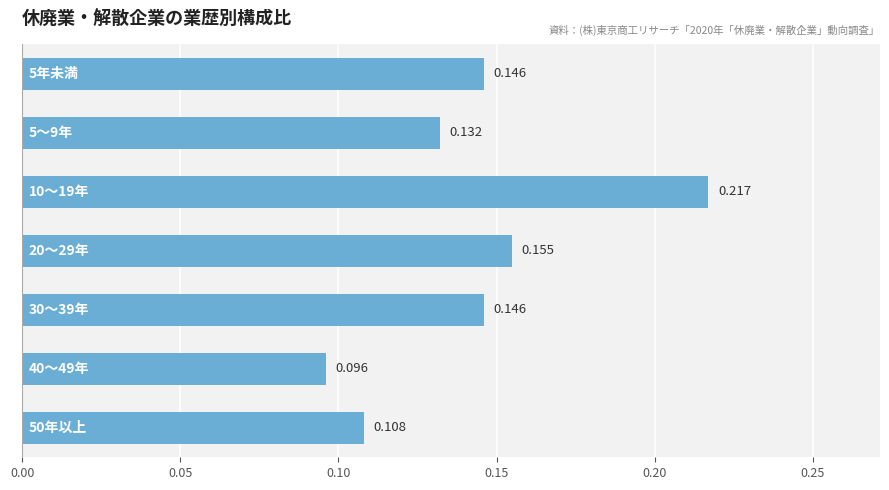

Count the number of data series in this chart.

1